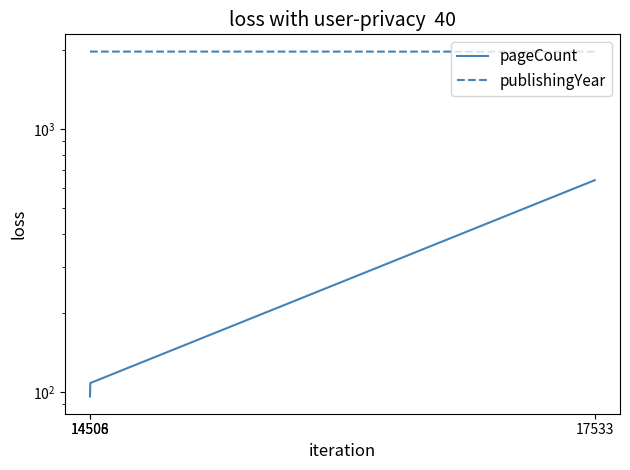

At how many categories does at least one series exceed 1580?

3